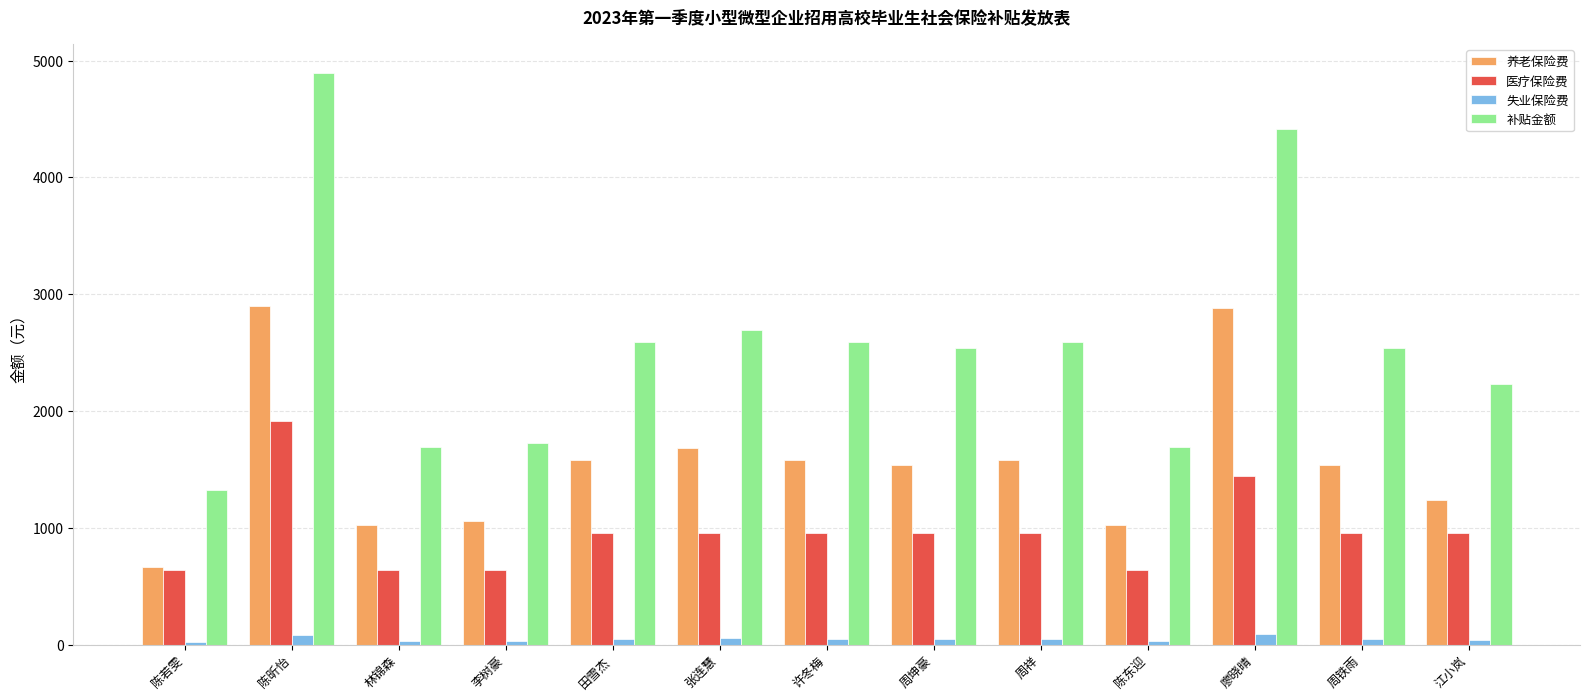

Which series has the widest spread of values?

补贴金额